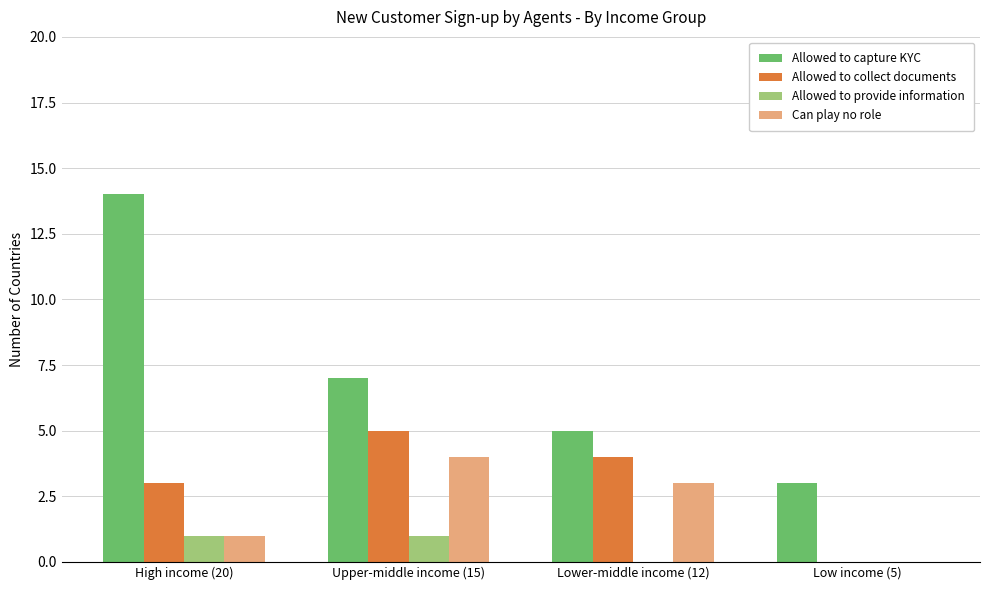

What is the sum of all Can play no role values?

8